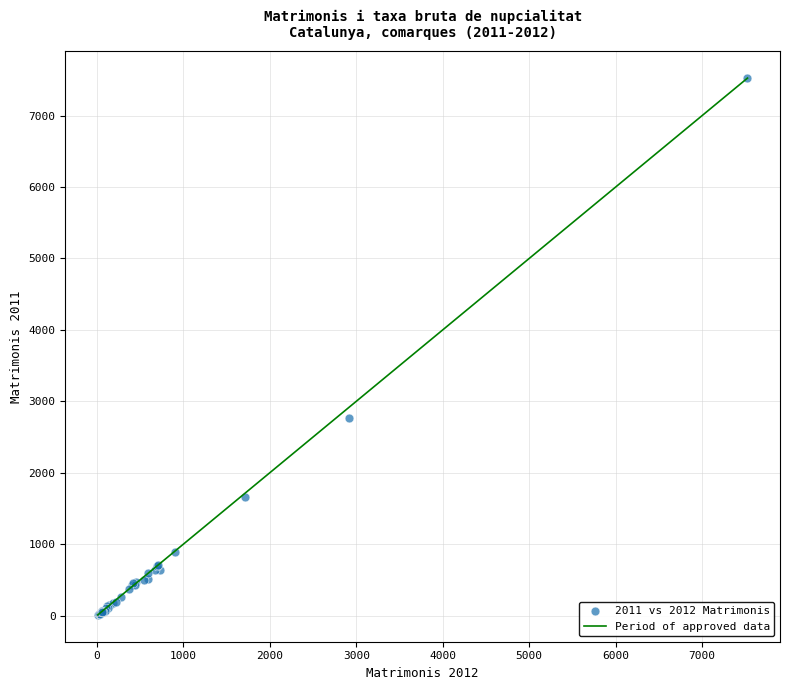

What Y value in the scatter plot is closest to 3768?

2760